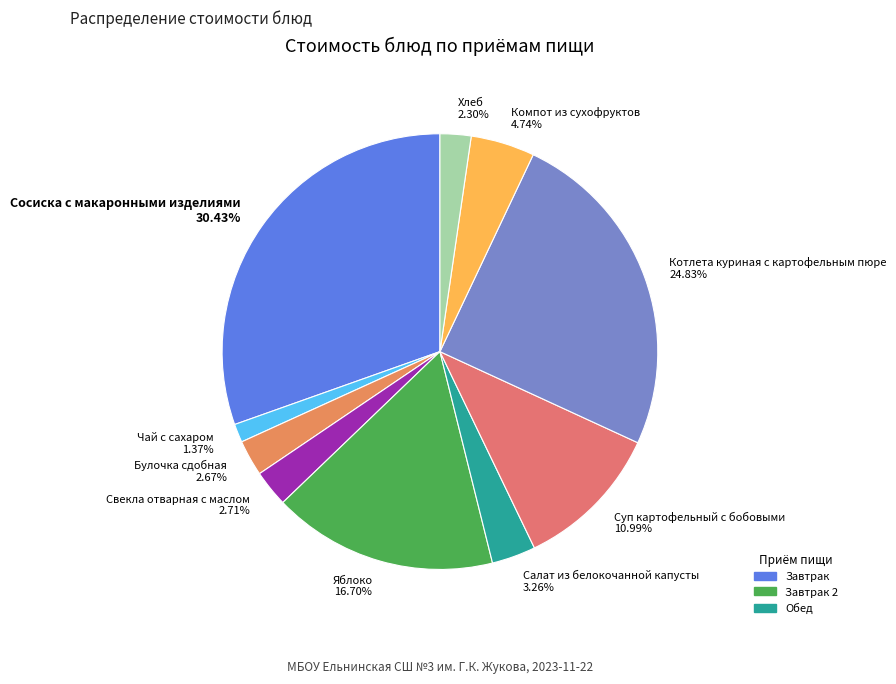

Between Салат из белокочанной капусты 3.26% and Котлета куриная с картофельным пюре 24.83%, which is larger?

Котлета куриная с картофельным пюре 24.83%